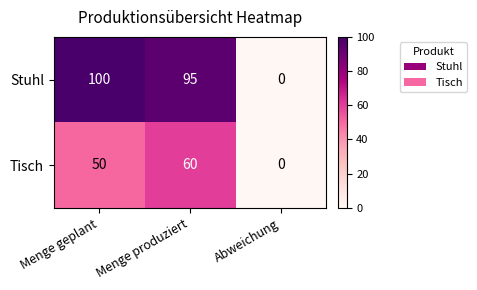

Which series has the largest total across all categories?

Stuhl